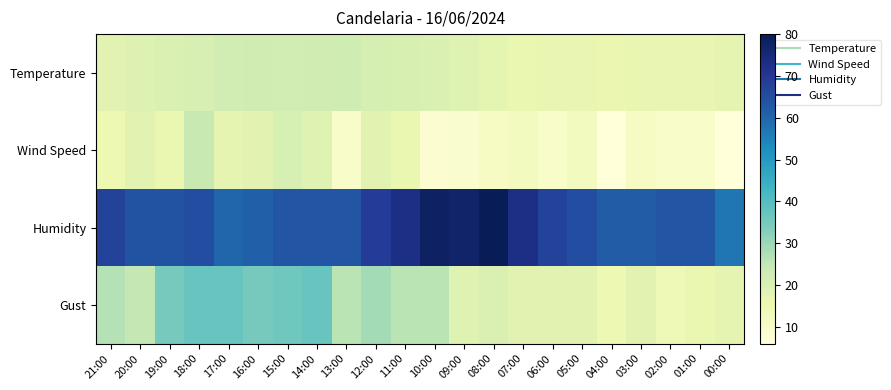

List the series in order of their peak value, lowest first.

Temperature, Wind Speed, Gust, Humidity